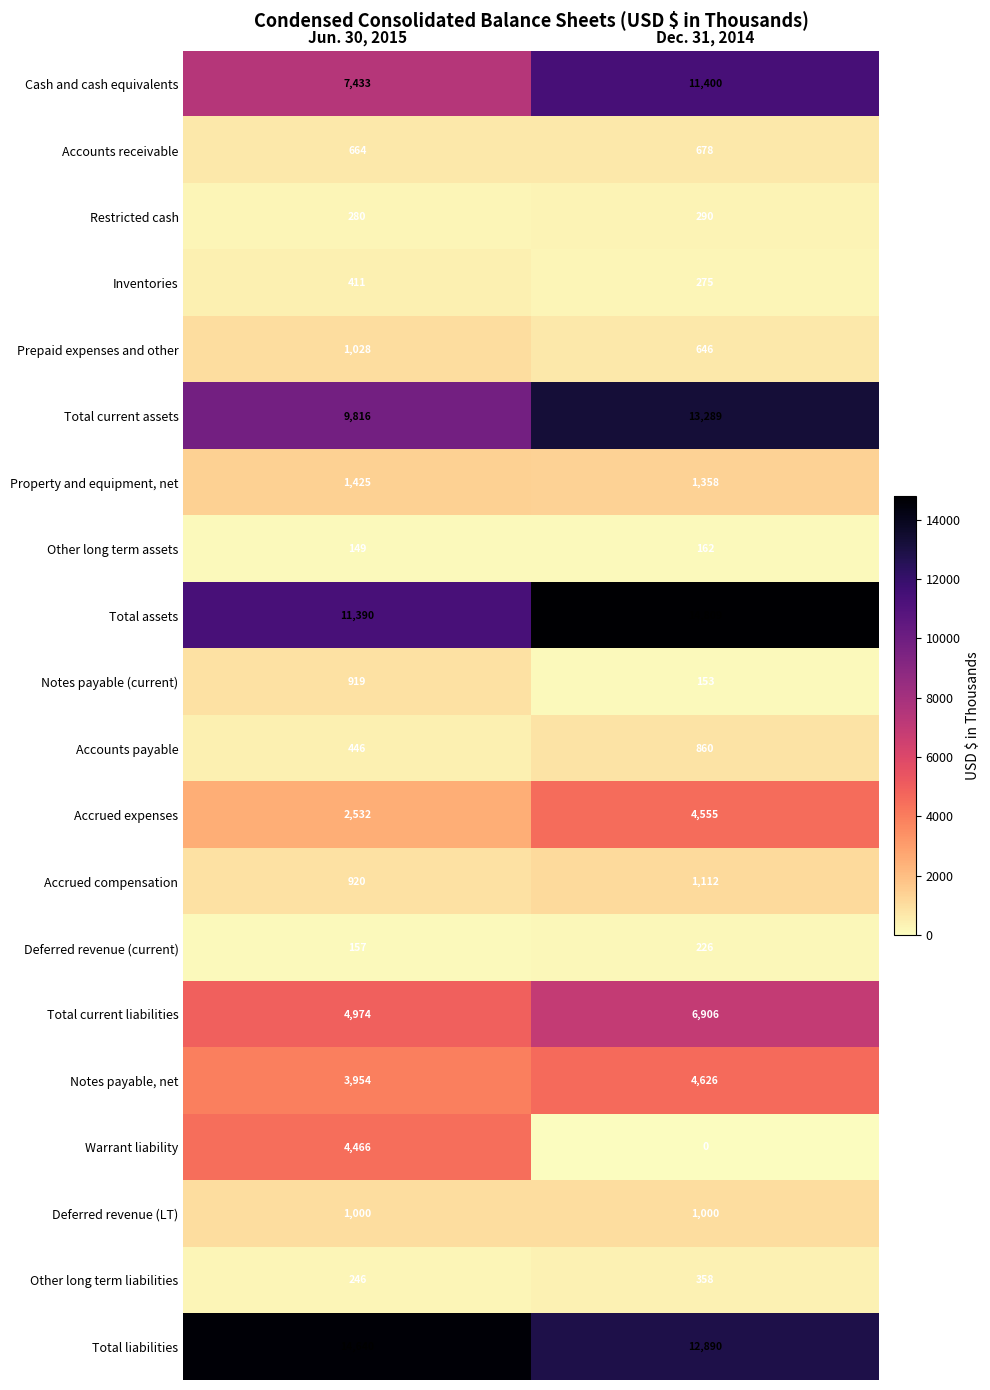

What is the total value across all series at Jun. 30, 2015?

66850